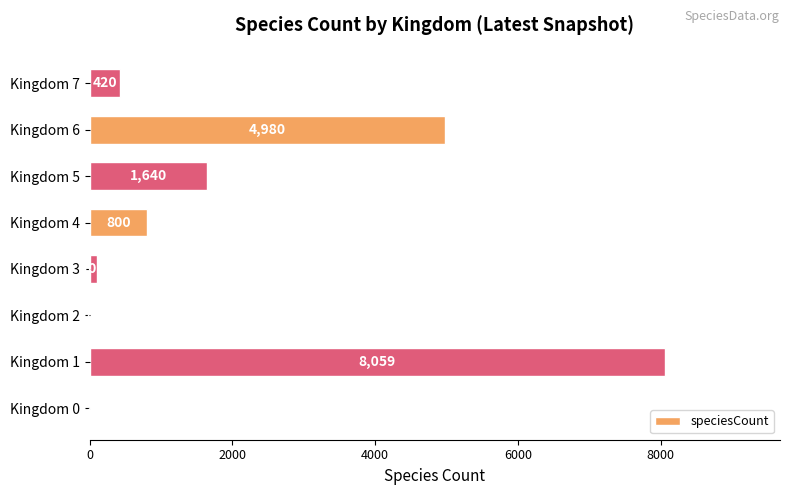

Where is the data nearest to the value 4030?

Kingdom 6